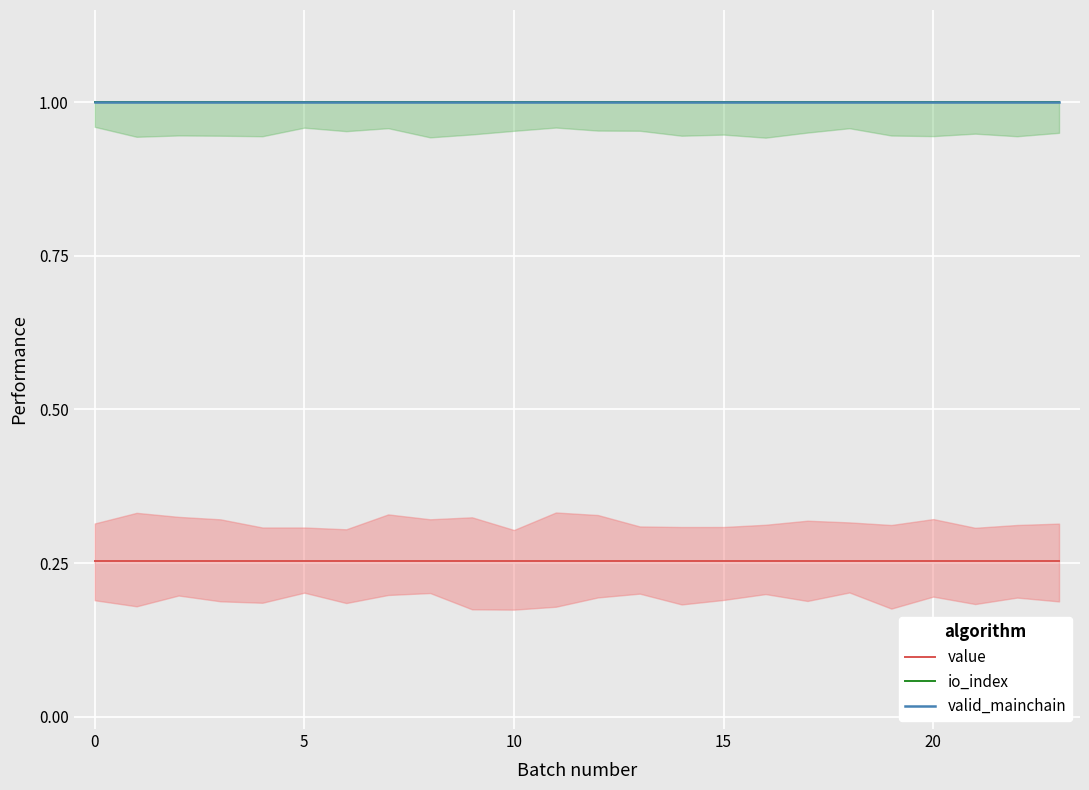

Count the number of categories in the chart.

24